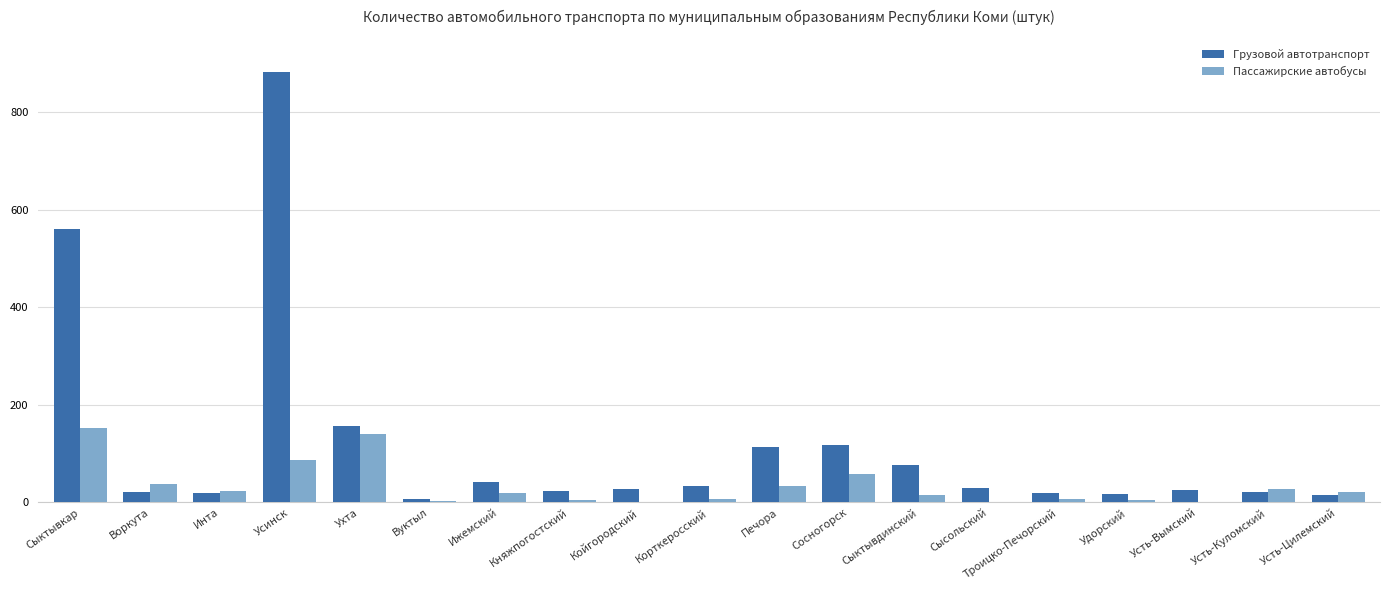

What is the sum of all Грузовой автотранспорт values?

2216